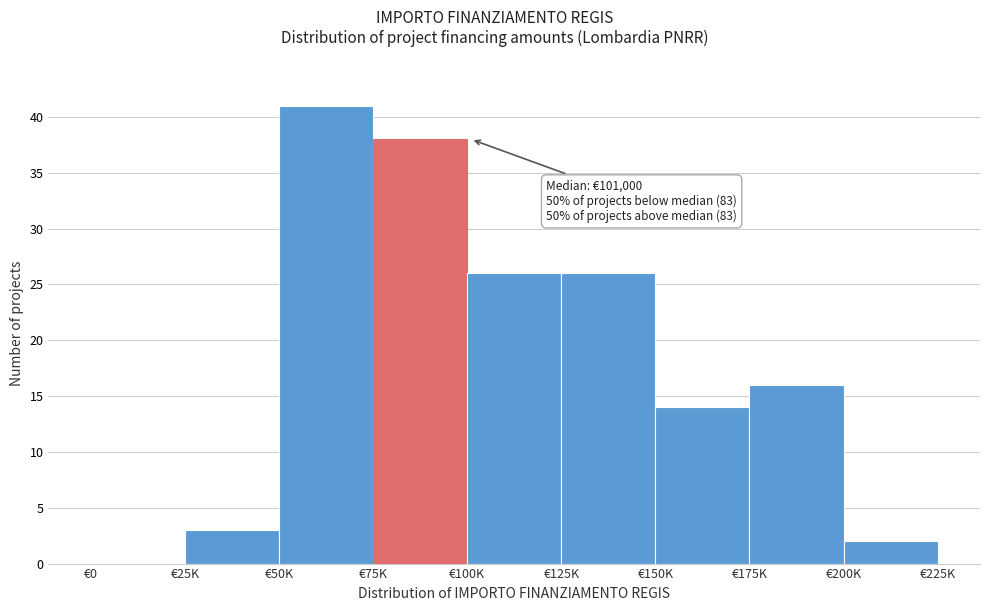

Reading left to right, what are all the values shown in this chart?

€0=0	€25K=3	€50K=41	€75K=38	€100K=26	€125K=26	€150K=14	€175K=16	€200K=2